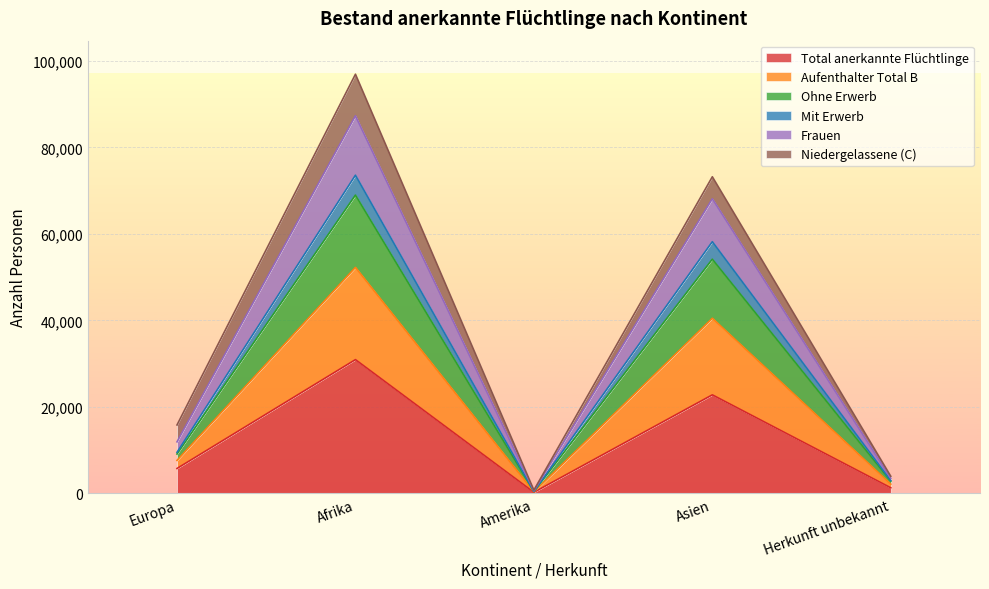

The Frauen series shows 767 at Amerika. True or false?

True